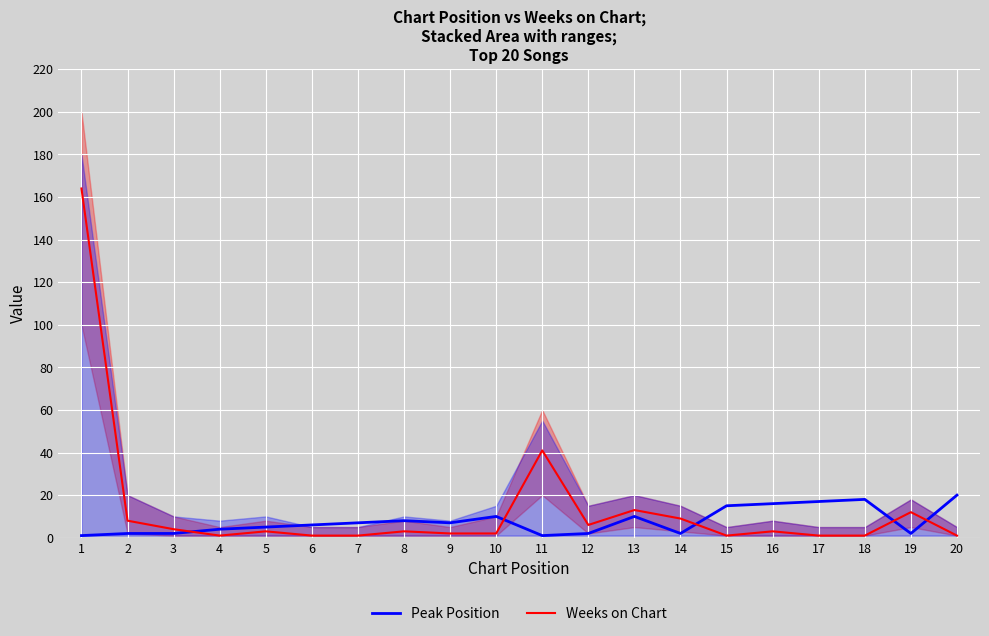

After their last crossing, which series has the higher values: Peak Position or Weeks on Chart?

Peak Position